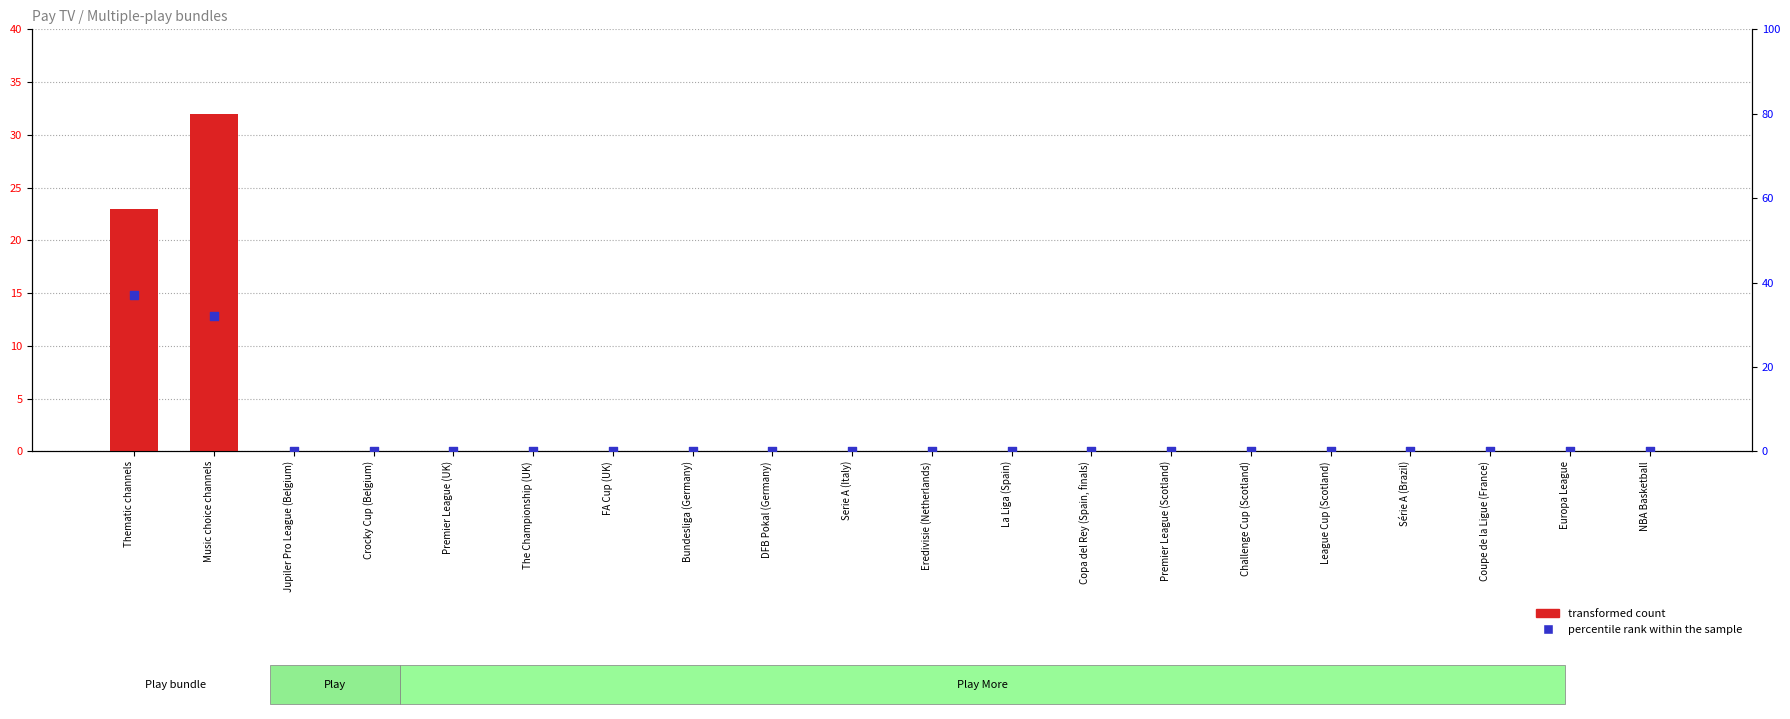

At how many categories does at least one series exceed 10?

2